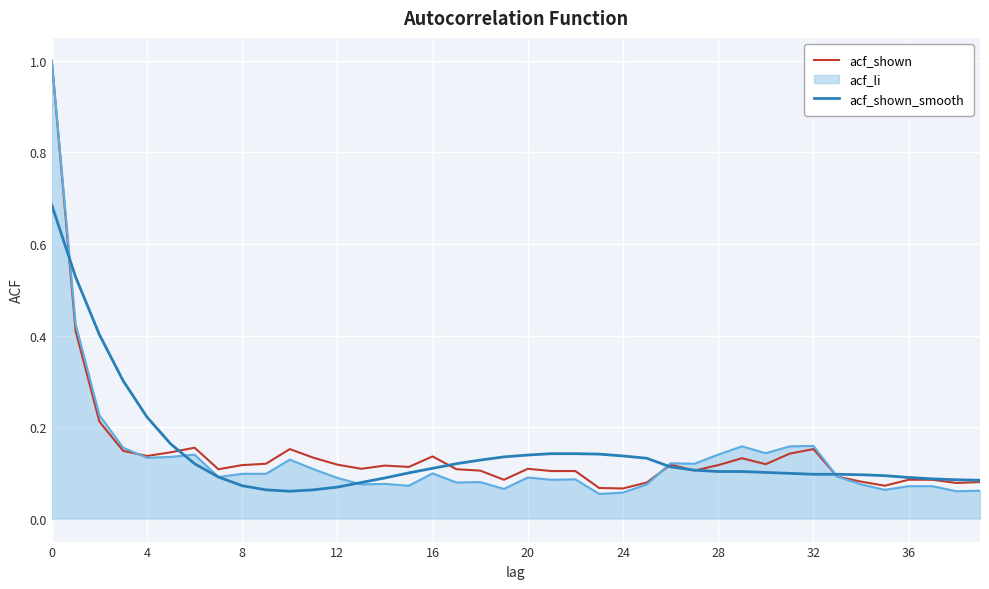

What is the maximum value shown in the chart?

1.0